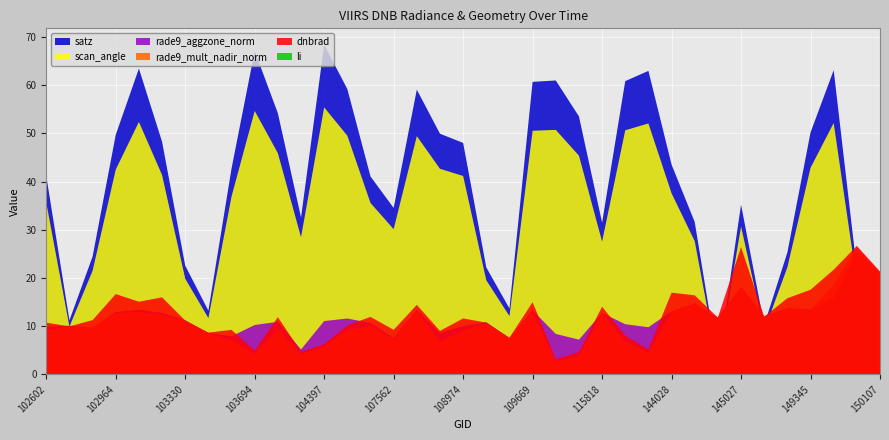

Reading left to right, list all the values displayed in this chart.

dnbrad: 102602=10.7	102724=9.9	102845=11.2	102964=16.7	103092=15.1	103211=16.0	103330=11.2	103448=8.7	103566=9.2	103694=4.9	103811=11.9	103928=4.7	104397=6.3	104405=10.2	104522=11.9	107562=9.2	107923=14.4	108621=9.0	108974=11.6	109147=10.7	109320=7.6	109669=15.0	115555=3.2	115692=4.6	115818=14.0	132023=8.0	143248=5.1	144028=16.9	144634=16.4	144831=11.8	145027=26.4	148951=11.9	149155=15.8	149345=17.5	149538=21.7	149921=26.6	150107=21.3
satz: 102602=41.1	102724=11.2	102845=24.4	102964=49.7	103092=63.4	103211=48.3	103330=22.5	103448=13.2	103566=42.7	103694=67.1	103811=54.2	103928=32.5	104397=68.4	104405=59.2	104522=41.1	107562=34.5	107923=59.1	108621=49.9	108974=48.0	109147=22.2	109320=13.7	109669=60.7	115555=61.0	115692=53.5	115818=31.5	132023=60.8	143248=63.0	144028=43.5	144634=31.6	144831=2.3	145027=35.2	148951=10.2	149155=25.3	149345=50.2	149538=63.1	149921=21.7	150107=14.1
rade9_aggzone_norm: 102602=9.8	102724=10.1	102845=9.7	102964=12.9	103092=13.4	103211=12.7	103330=11.2	103448=8.6	103566=7.9	103694=10.2	103811=10.9	103928=5.2	104397=11.1	104405=11.6	104522=10.7	107562=7.6	107923=13.4	108621=8.6	108974=10.0	109147=10.8	109320=7.5	109669=13.3	115555=8.4	115692=7.2	115818=12.7	132023=10.4	143248=9.8	144028=13.1	144634=14.7	144831=11.8	145027=18.1	148951=12.0	149155=13.7	149345=13.4	149538=15.8	149921=25.5	150107=21.1
rade9_mult_nadir_norm: 102602=9.0	102724=10.0	102845=9.8	102964=12.7	103092=13.0	103211=12.4	103330=11.0	103448=8.6	103566=7.1	103694=4.2	103811=9.4	103928=4.2	104397=5.7	104405=9.2	104522=10.0	107562=7.4	107923=13.0	108621=6.9	108974=9.0	109147=10.6	109320=7.5	109669=12.8	115555=2.7	115692=3.7	115818=12.6	132023=6.9	143248=4.4	144028=13.0	144634=14.8	144831=11.8	145027=18.2	148951=12.0	149155=13.7	149345=13.3	149538=18.7	149921=26.4	150107=21.1
scan_angle: 102602=35.6	102724=9.9	102845=21.5	102964=42.5	103092=52.4	103211=41.3	103330=19.8	103448=11.7	103566=36.9	103694=54.7	103811=45.9	103928=28.4	104397=55.4	104405=49.5	104522=35.6	107562=30.1	107923=49.4	108621=42.6	108974=41.2	109147=19.5	109320=12.1	109669=50.5	115555=50.7	115692=45.4	115818=27.5	132023=50.6	143248=52.1	144028=37.6	144634=27.6	144831=2.0	145027=30.7	148951=9.0	149155=22.2	149345=42.8	149538=52.1	149921=19.2	150107=12.4
li: 102602=0.0	102724=0.0	102845=0.0	102964=0.0	103092=0.0	103211=0.0	103330=0.0	103448=0.0	103566=0.0	103694=0.0	103811=0.0	103928=0.0	104397=0.0	104405=0.0	104522=0.0	107562=0.0	107923=0.0	108621=0.0	108974=0.0	109147=0.0	109320=0.0	109669=0.0	115555=0.0	115692=0.0	115818=0.0	132023=0.0	143248=0.0	144028=0.0	144634=0.0	144831=0.0	145027=0.0	148951=0.0	149155=0.0	149345=0.0	149538=0.0	149921=0.0	150107=0.0